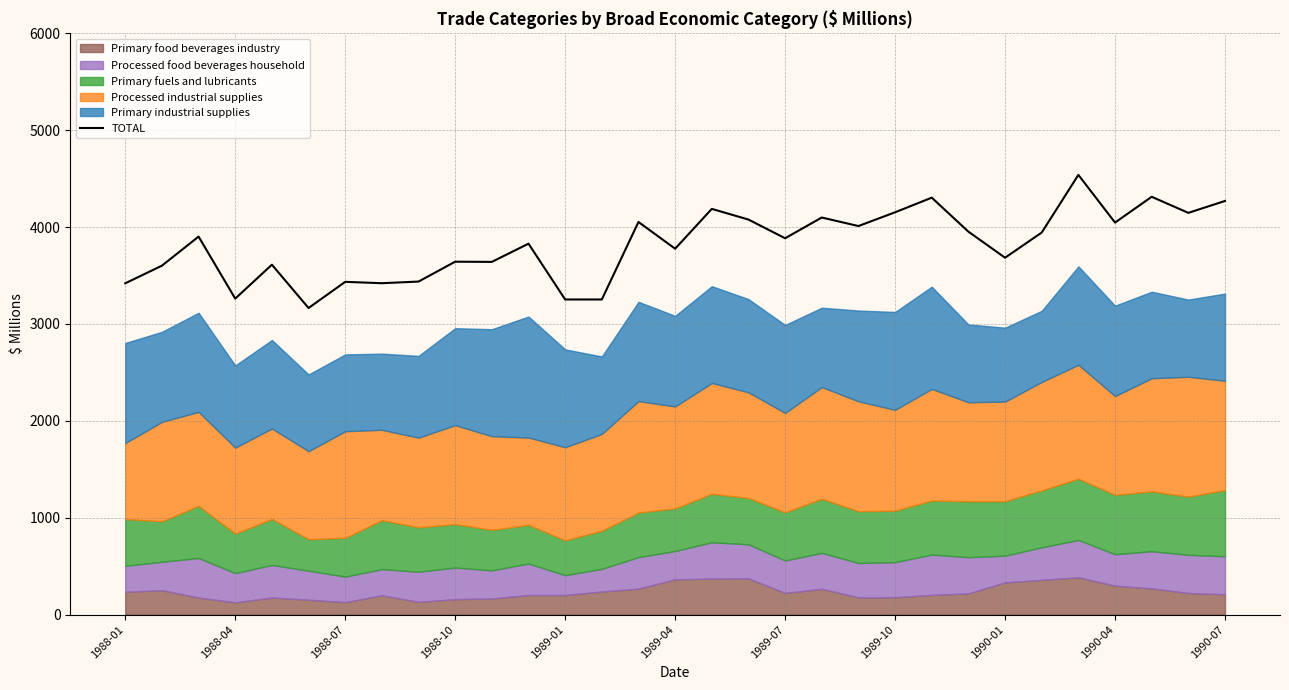

What is the highest value of the TOTAL series?

4539